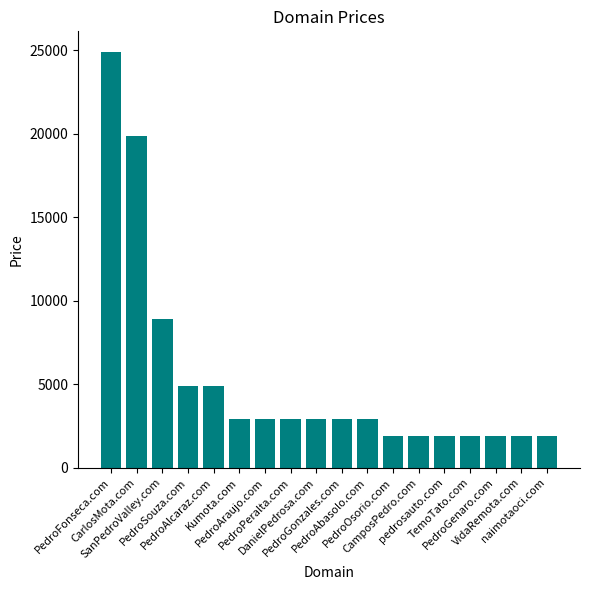

How many values are below 2888?

7